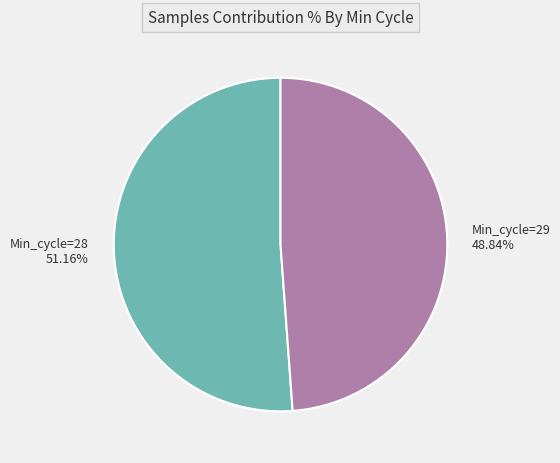

What is the largest slice in the pie chart?

Min_cycle=28